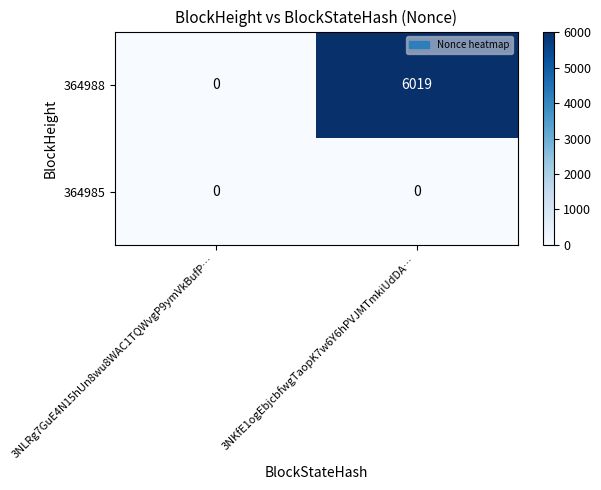

Which series changed the most between 3NLRg7GuE4N15hUn8wu8WAC1TQWvgP9ymVkBufP… and 3NKfE1ogEbjcbfwgTaopK7w6Y6hPVJMTmkiUdDA…?

364988